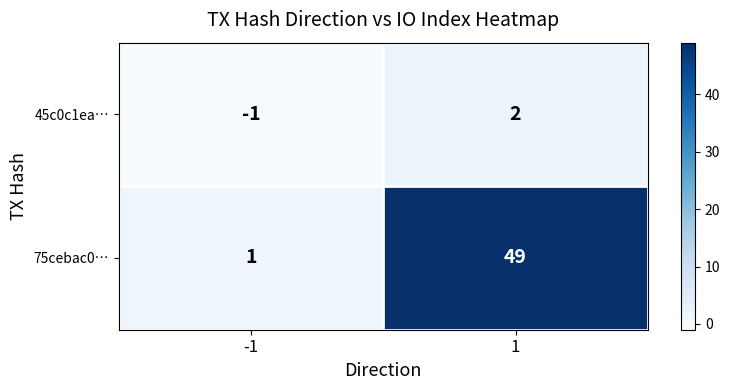

The value of 45c0c1ea… at 1 is 1. True or false?

False